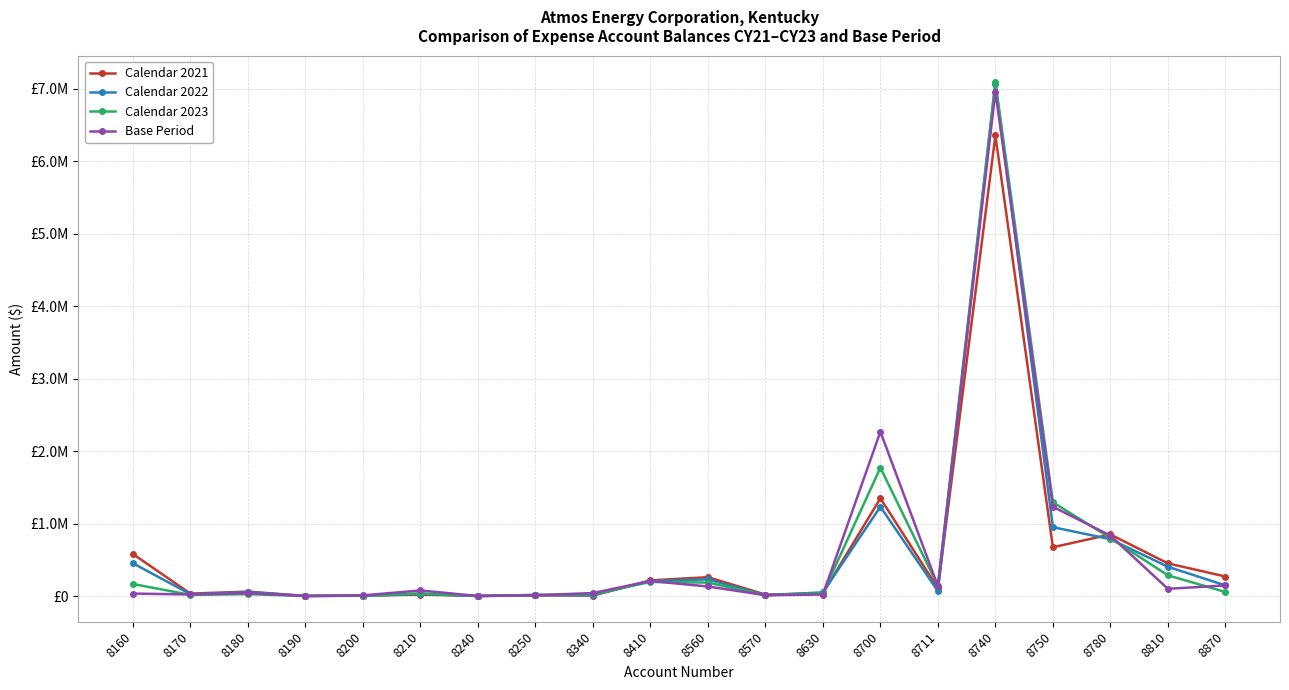

What are all the series names shown in the legend?

Calendar 2021, Calendar 2022, Calendar 2023, Base Period